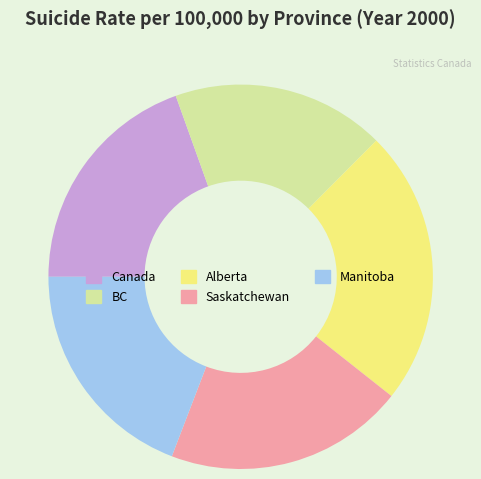

How many segments does this pie chart have?

5